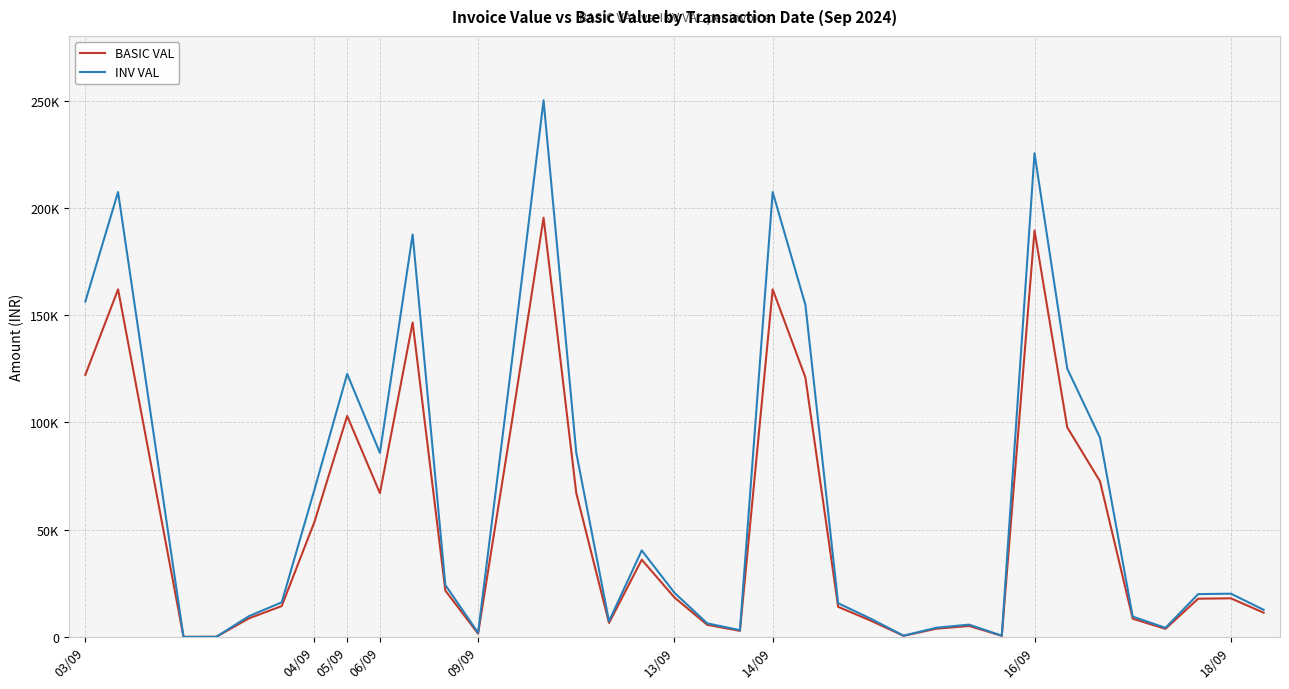

Does the chart display data point markers on the line(s)?

No